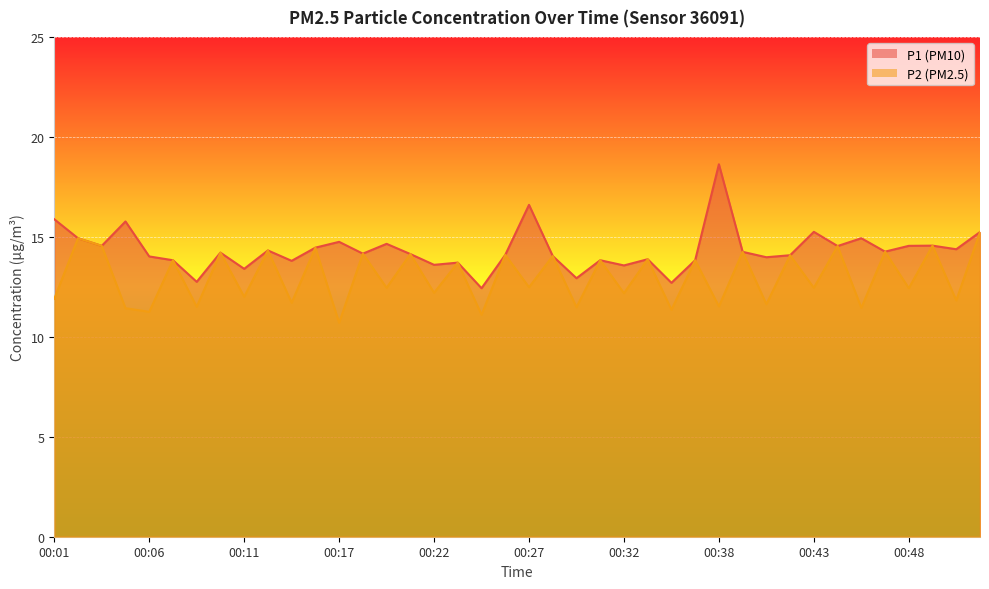

Where does the P1 series first go above 14?

00:01